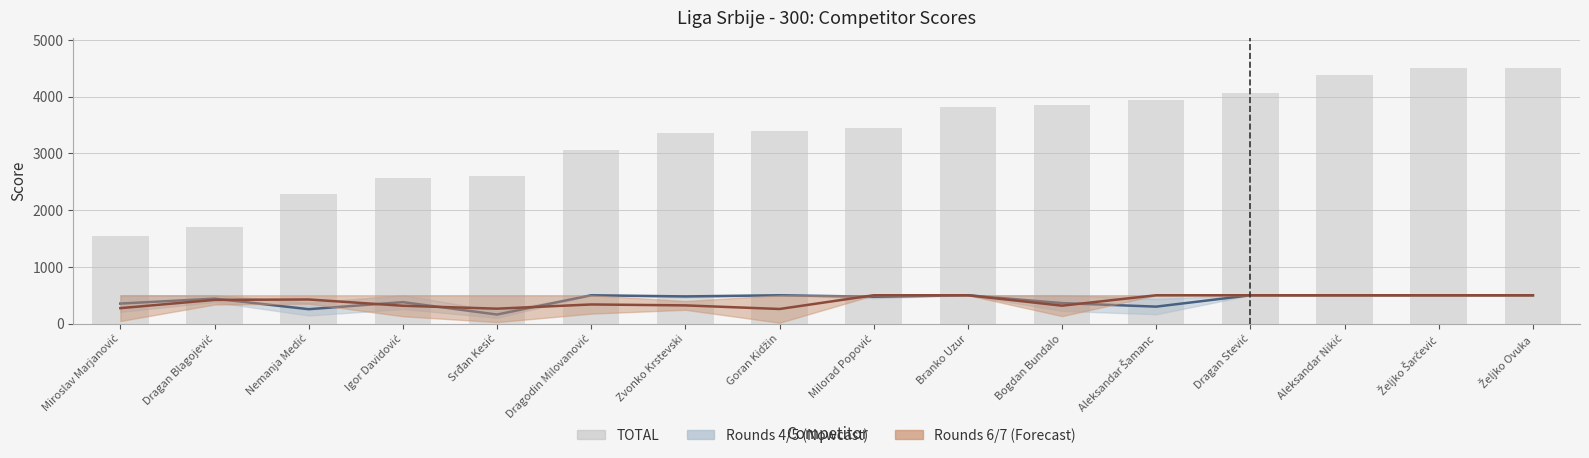

What is the smallest value displayed?

160.5